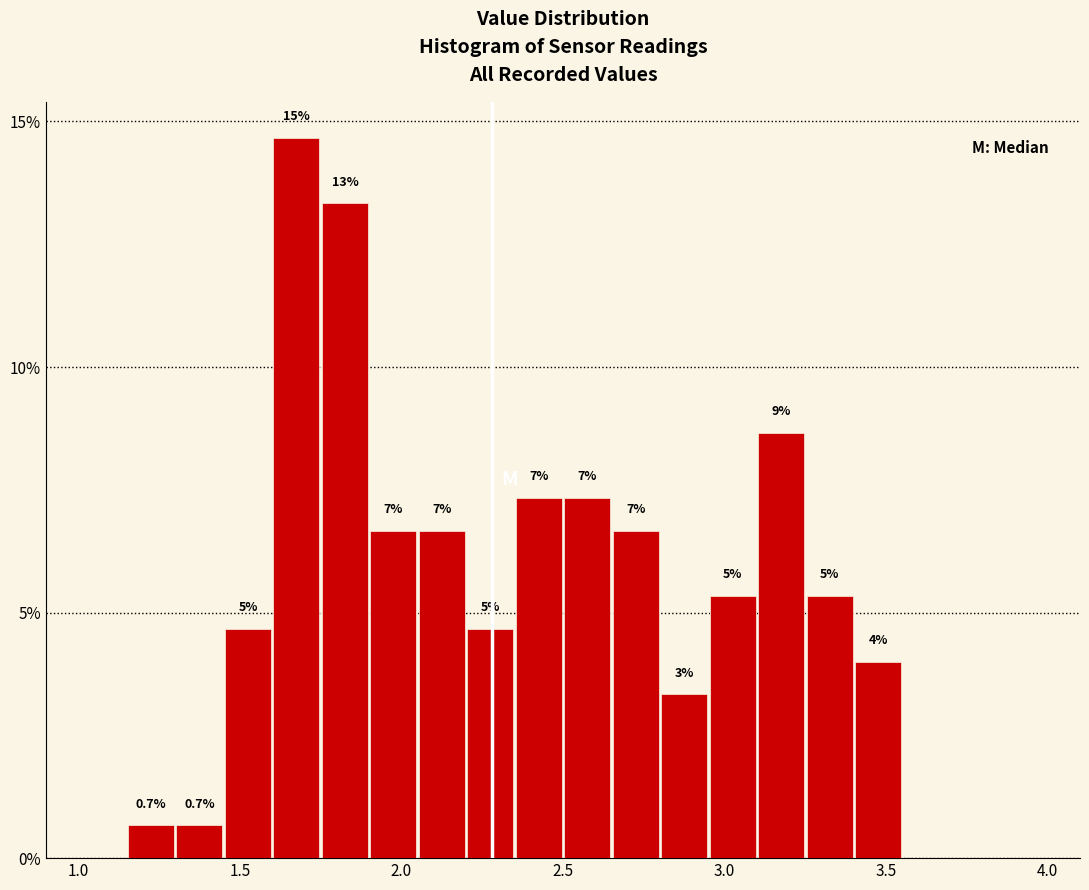

Around what value on the x-axis is the tallest bar? Give the approximate position of its centre, as read against the axis.

1.70